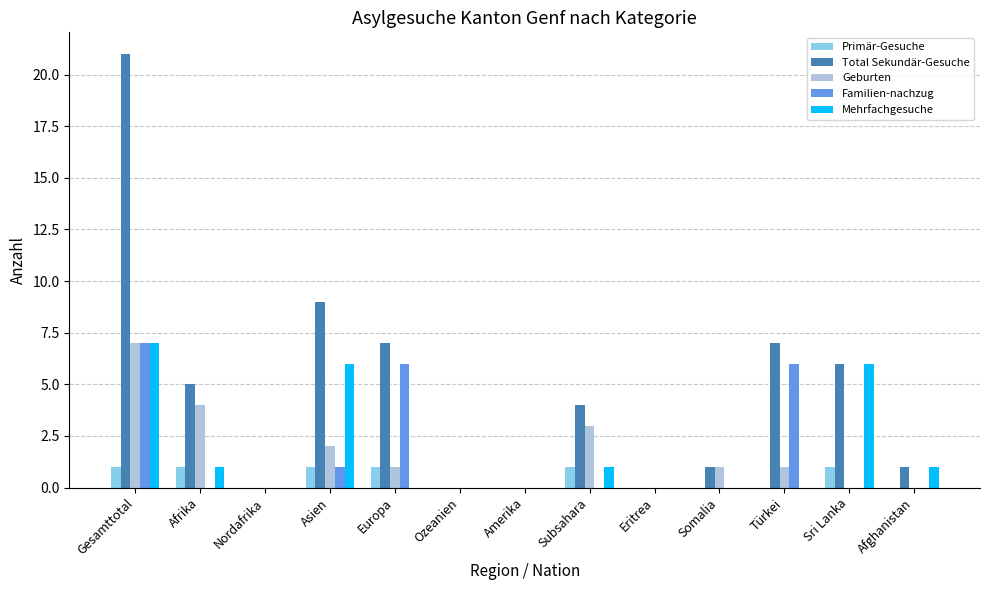

What are all the series names shown in the legend?

Primär-Gesuche, Total Sekundär-Gesuche, Geburten, Familien-nachzug, Mehrfachgesuche